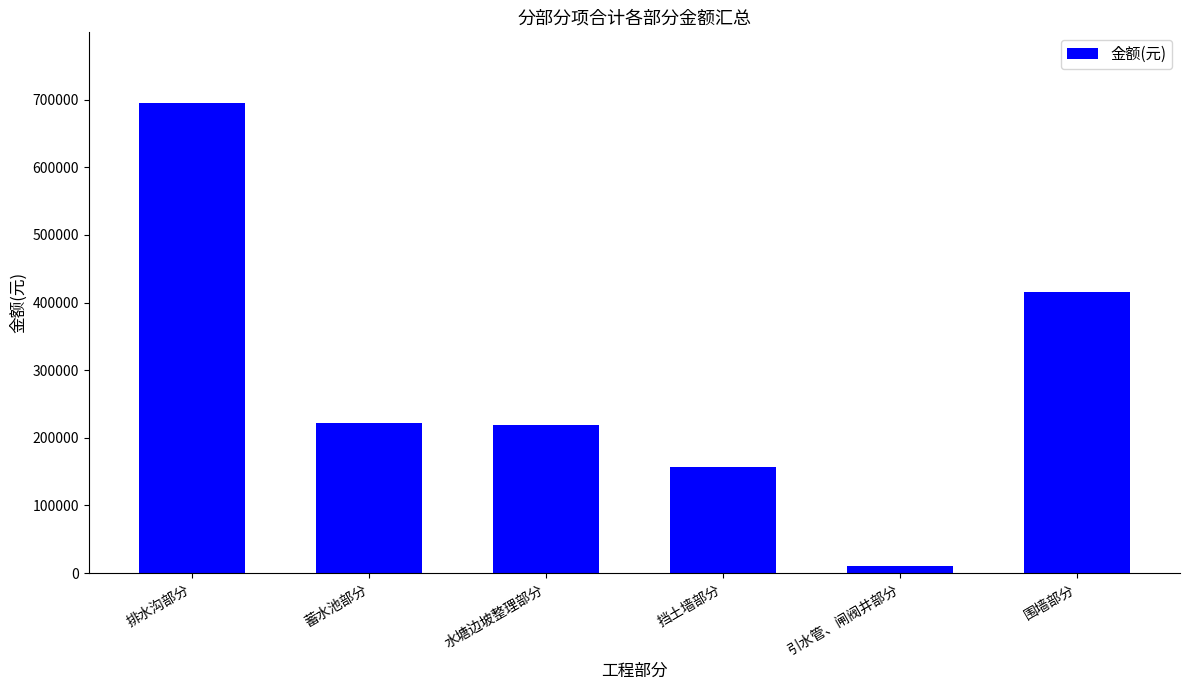

Read the value at 蓄水池部分.

222351.5